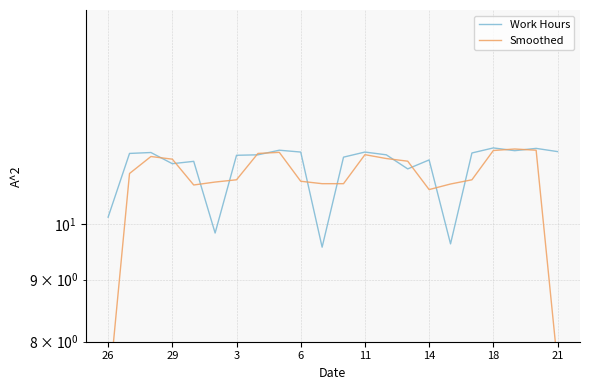

Does the chart have visible grid lines?

Yes